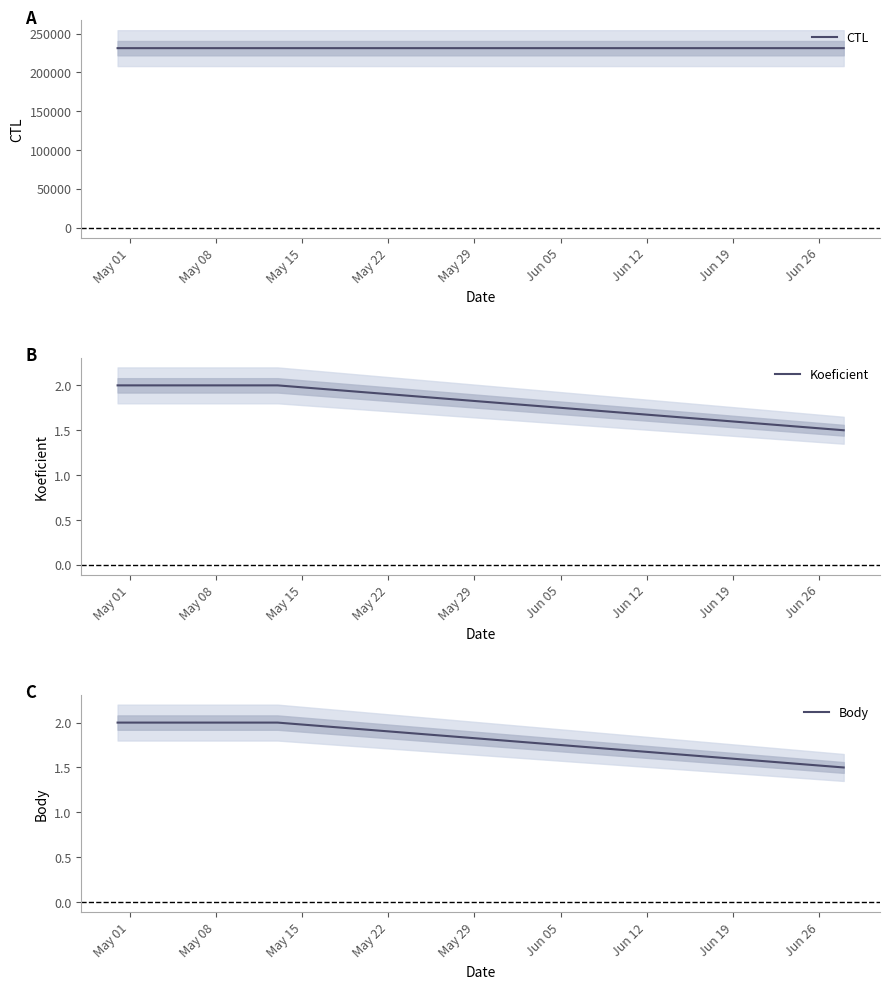

Does the chart display data point markers on the line(s)?

No